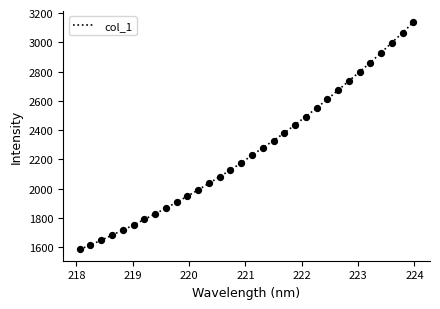

What is the difference between the maximum and minimum values?

1551.0